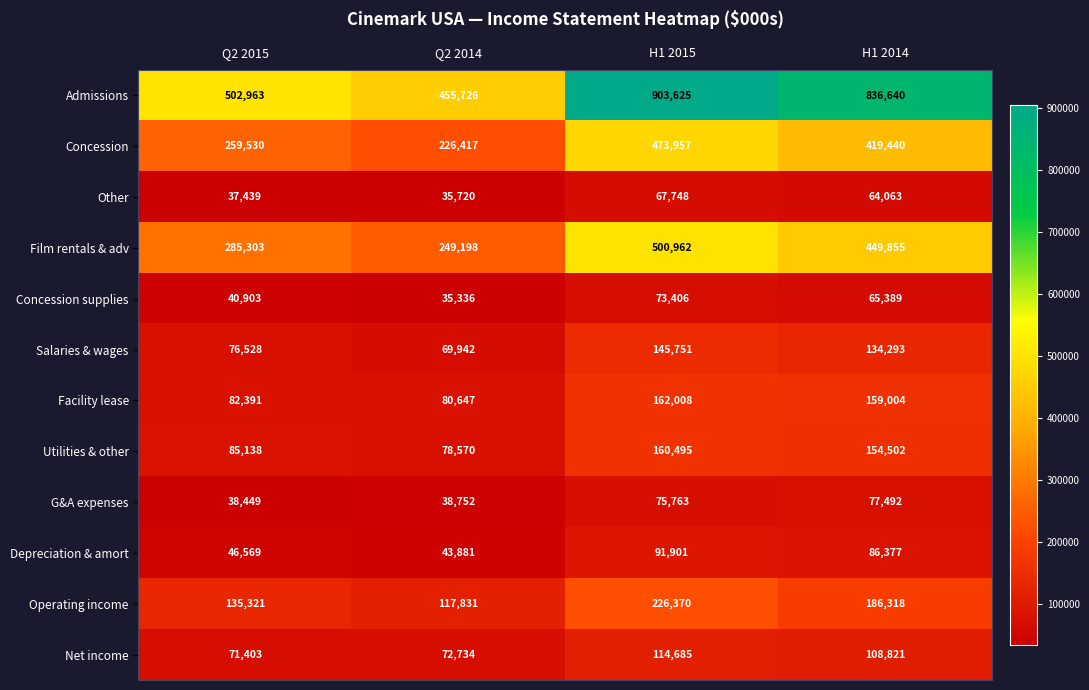

What is the difference between the second highest and second lowest values in the Facility lease series?

76613